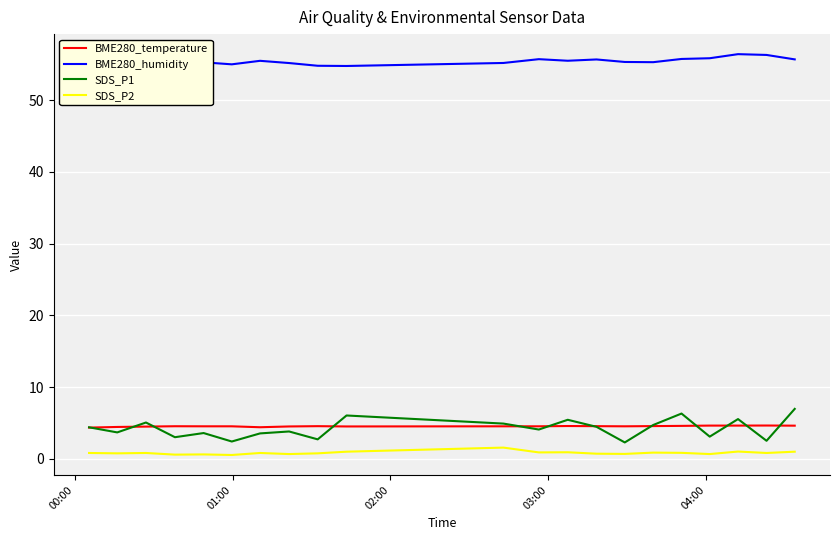

Which series has the largest total across all categories?

BME280_humidity